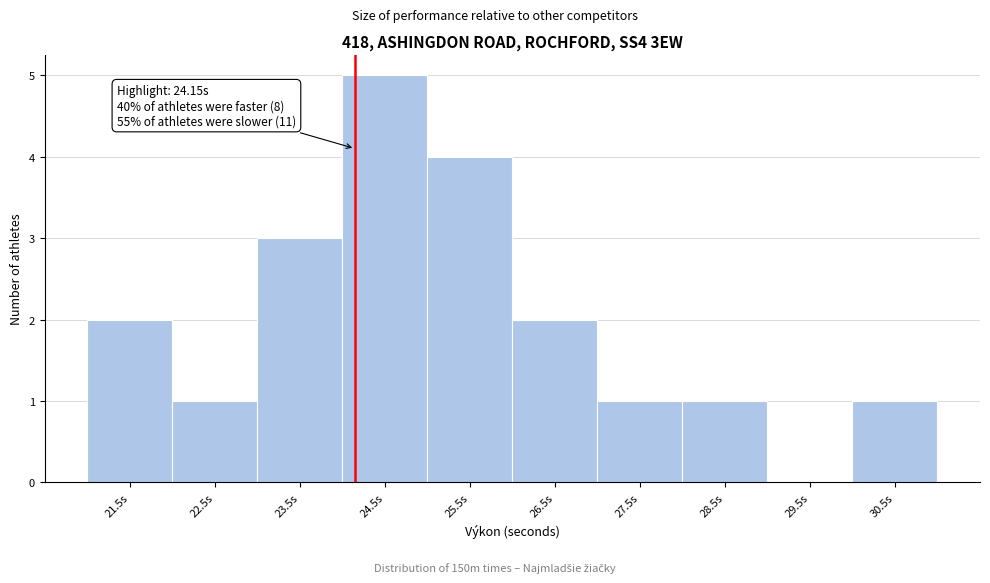

Over which range of the x-axis is the bar tallest?

24 to 25